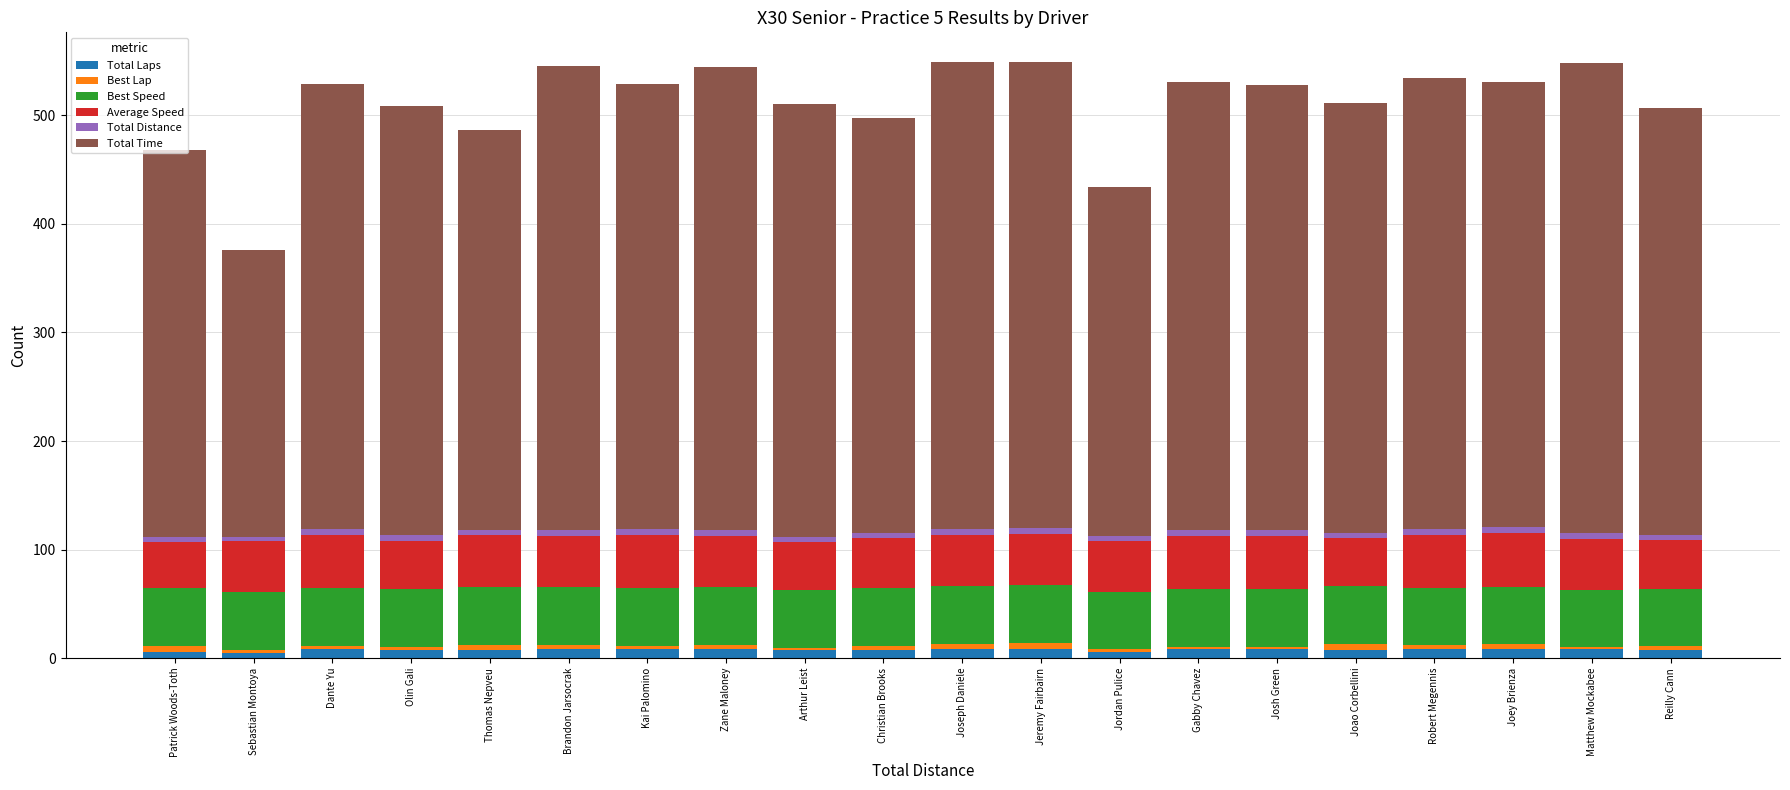

What is the sum of all Total Laps values?

147.0